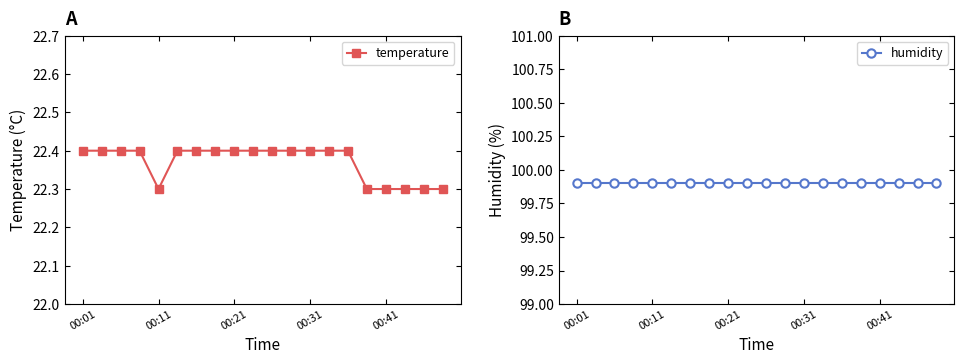

Reading left to right, what are all the values shown in this chart?

temperature: 22.4	22.4	22.4	22.4	22.3	22.4	22.4	22.4	22.4	22.4	22.4	22.4	22.4	22.4	22.4	22.3	22.3	22.3	22.3	22.3
humidity: 99.9	99.9	99.9	99.9	99.9	99.9	99.9	99.9	99.9	99.9	99.9	99.9	99.9	99.9	99.9	99.9	99.9	99.9	99.9	99.9